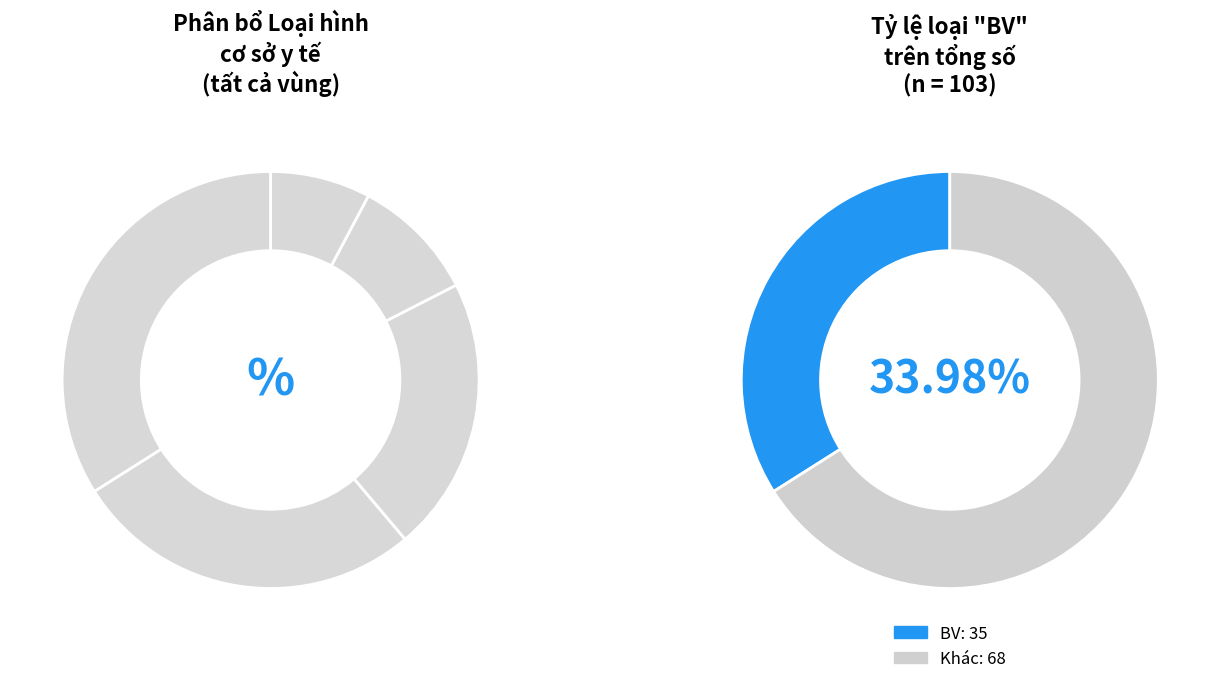

To the nearest percent, what is the difference between the largest and smallest slice percentages?

26%